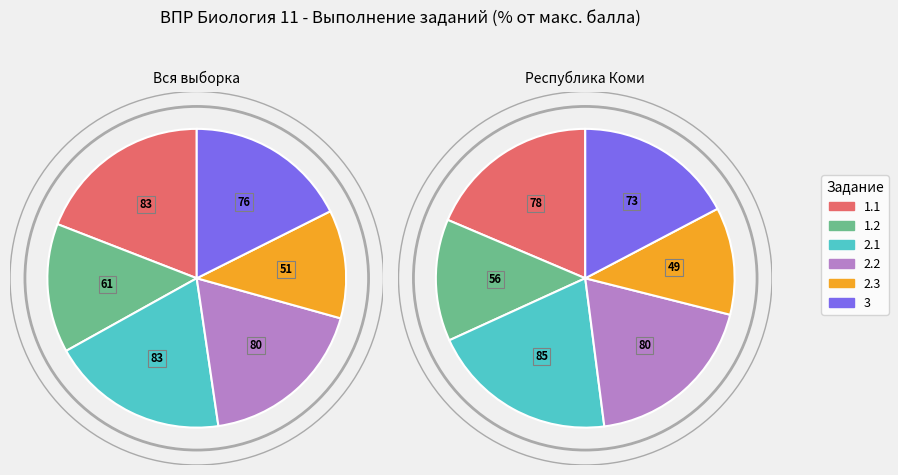

To the nearest percent, what is the difference between the 3 and 1.2 slice percentages?

4%